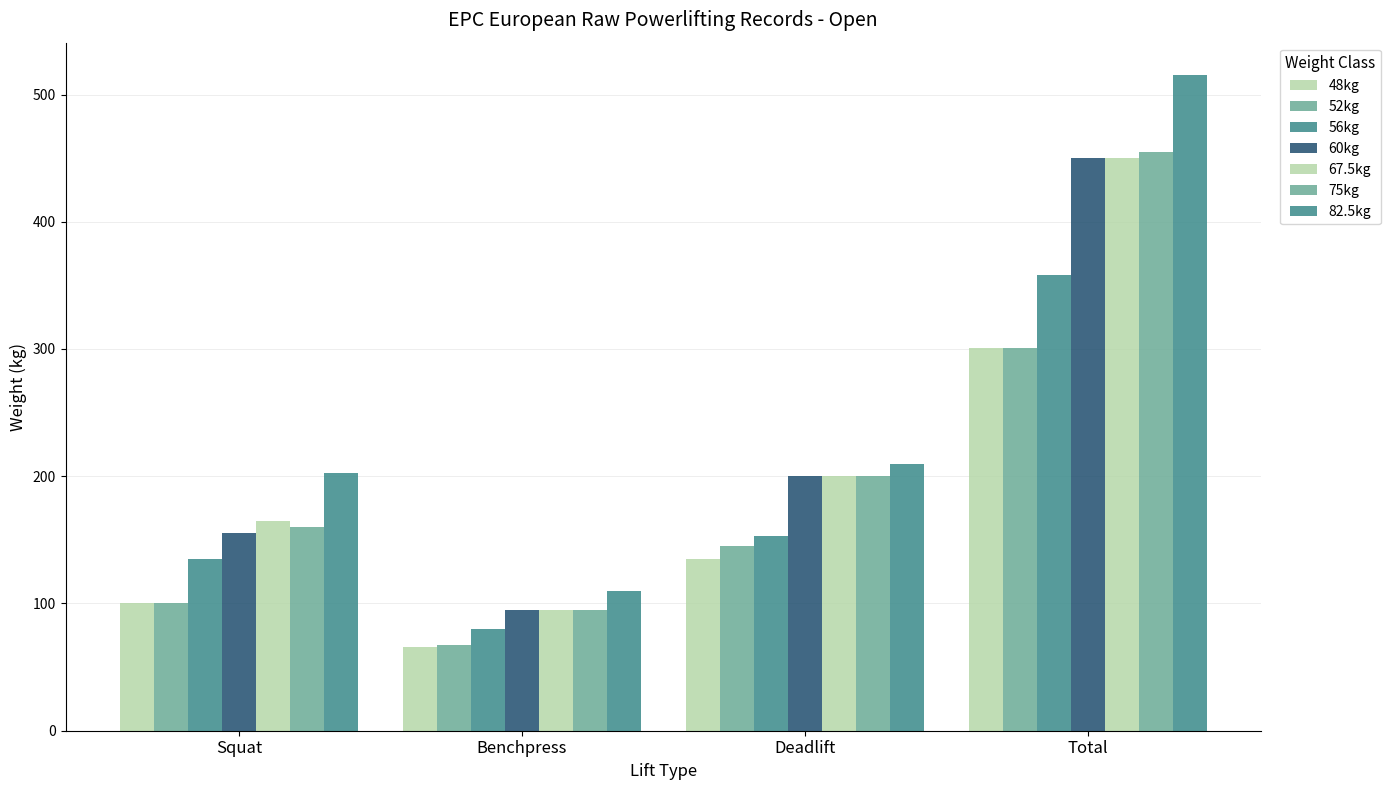

How many categories are shown in the chart?

4